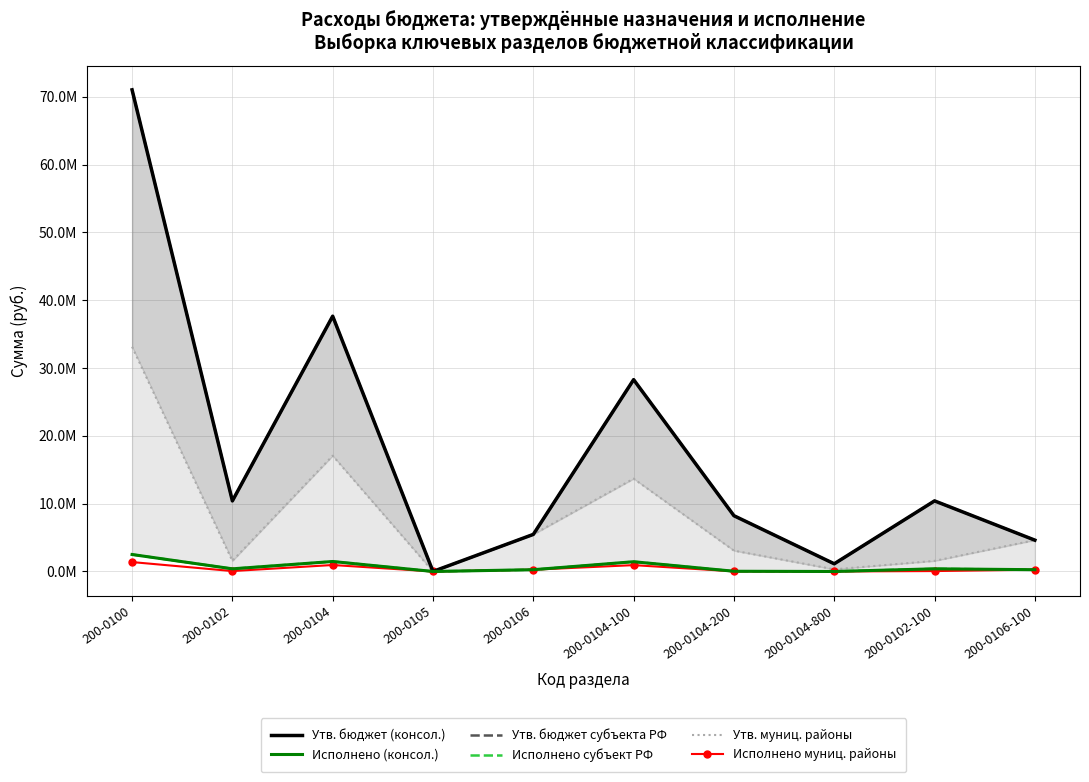

Is this an area chart (filled region under the line)?

No